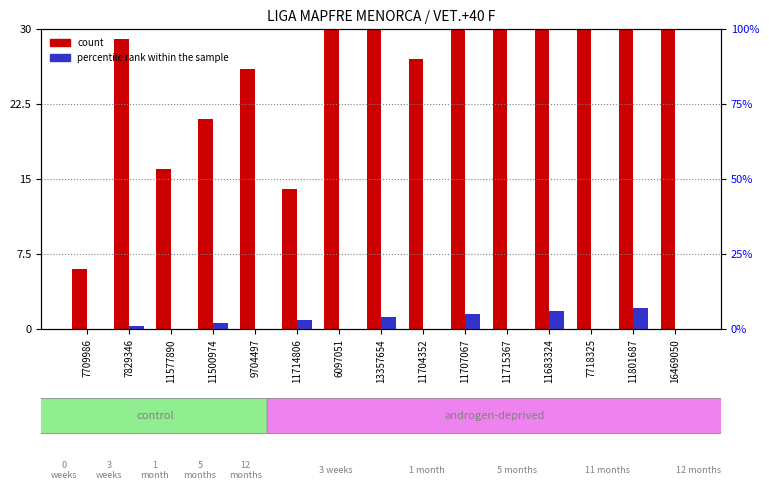

List the series in order of their overall mean, highest first.

count, percentile rank within the sample